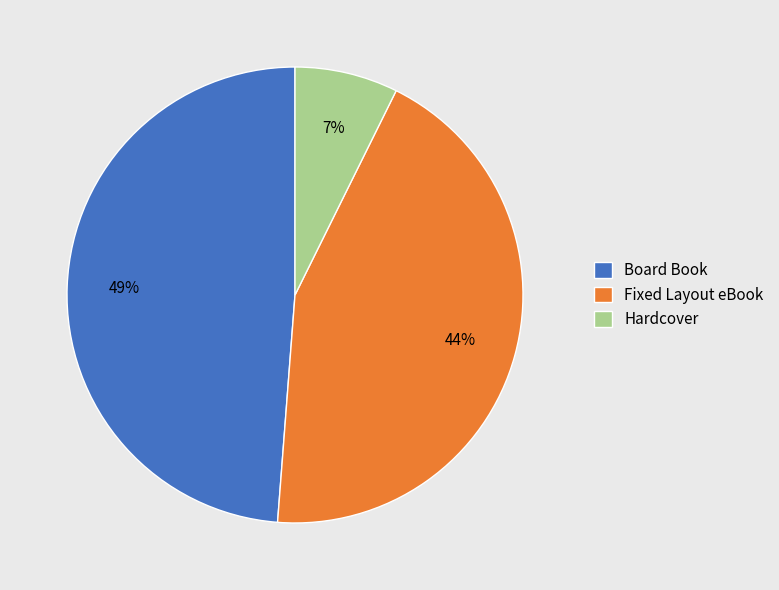

Does Board Book represent more than half of the total?

No